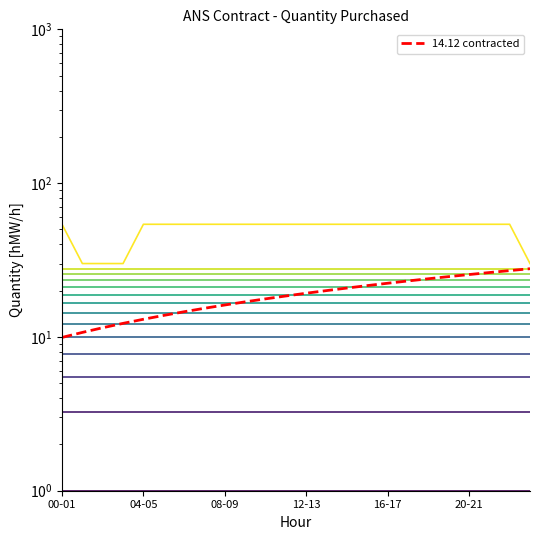

Is this an area chart (filled region under the line)?

No